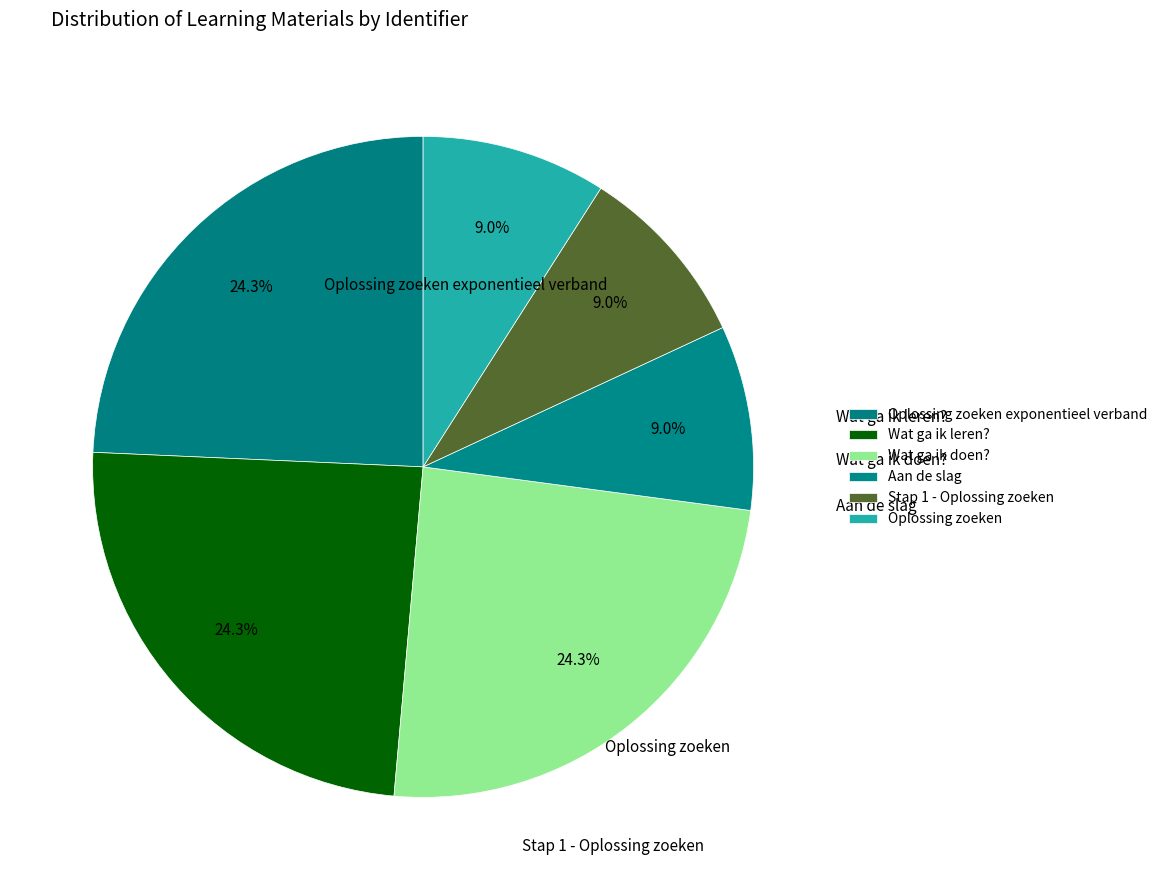

Rank the categories by value from highest to lowest.

Wat ga ik doen?, Wat ga ik leren?, Oplossing zoeken exponentieel verband, Oplossing zoeken, Stap 1 - Oplossing zoeken, Aan de slag